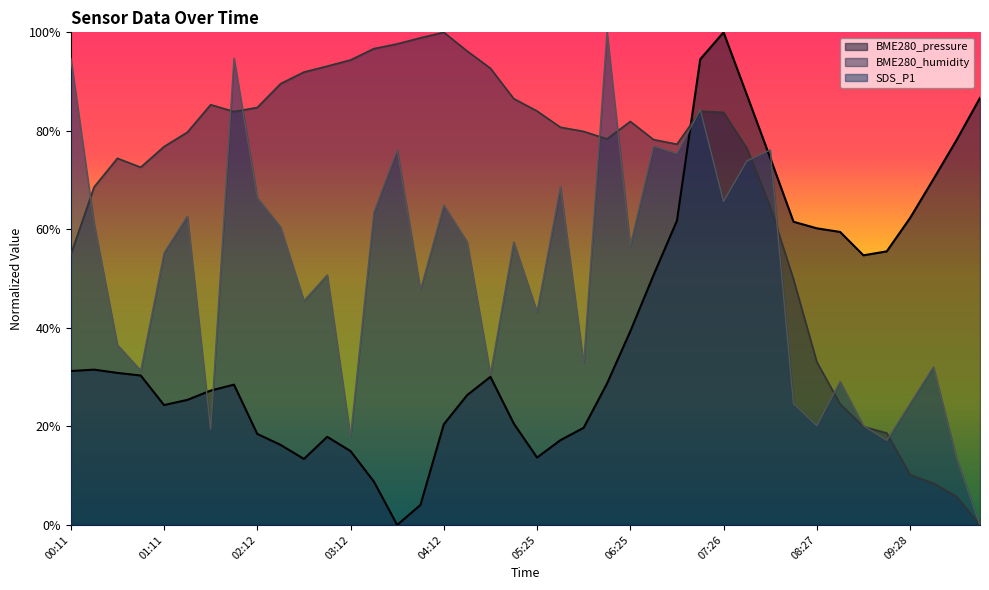

At 03:42, list the series in order from largest to smallest.

BME280_humidity, SDS_P1, BME280_pressure